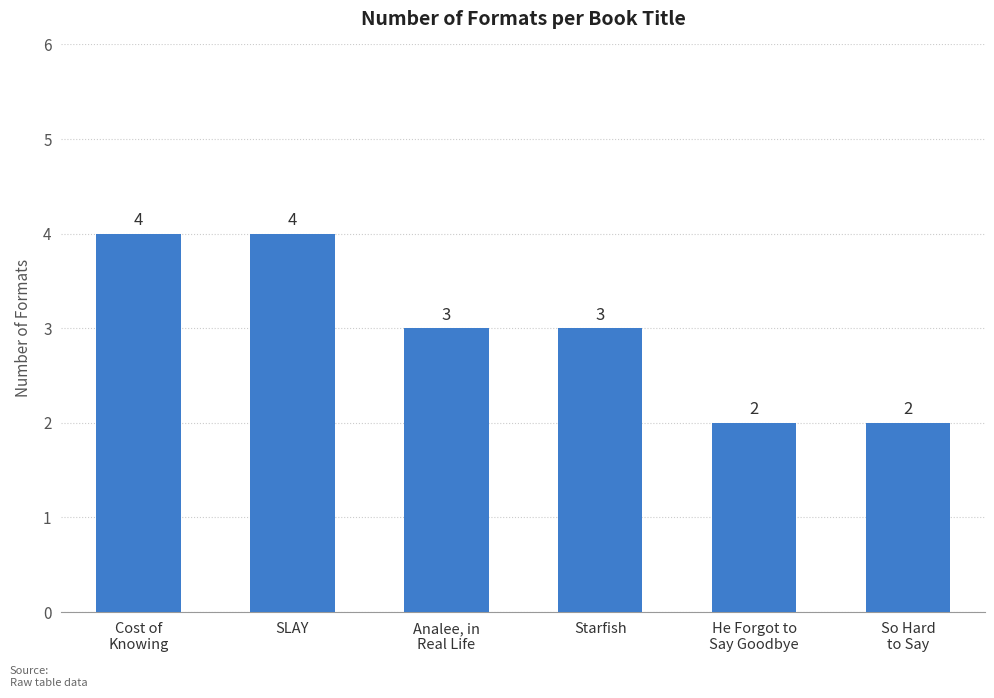

Reading right to left, transcribe all the data shown in this chart.

So Hard
to Say=2	He Forgot to
Say Goodbye=2	Starfish=3	Analee, in
Real Life=3	SLAY=4	Cost of
Knowing=4